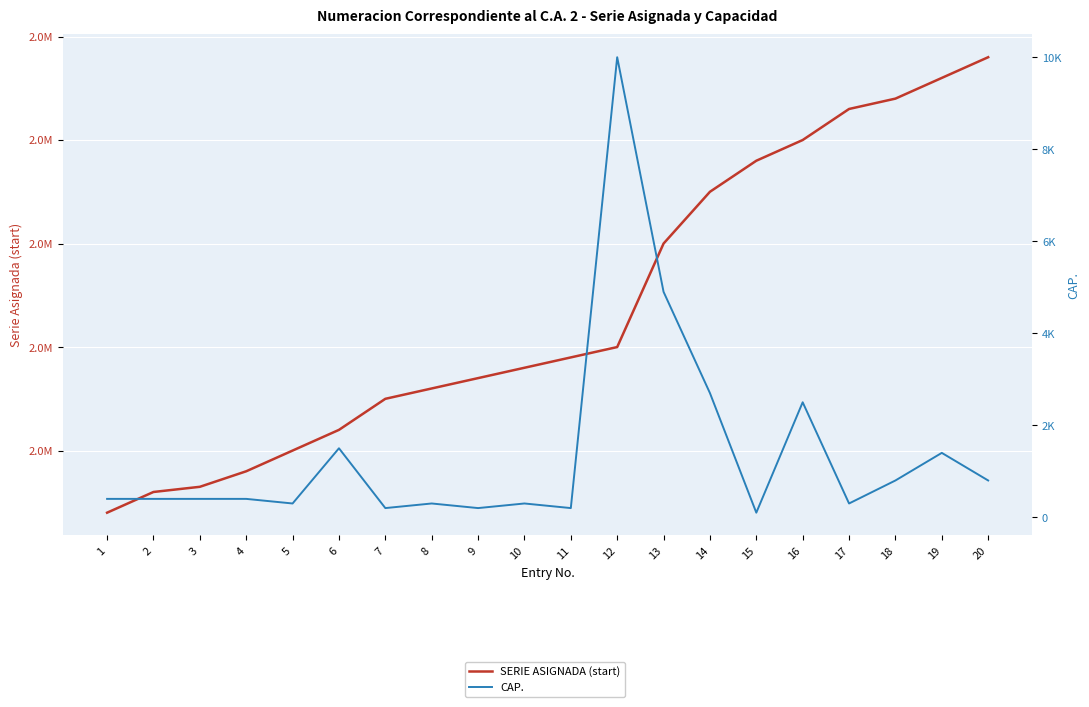

Where is the first local maximum for CAP.?

6